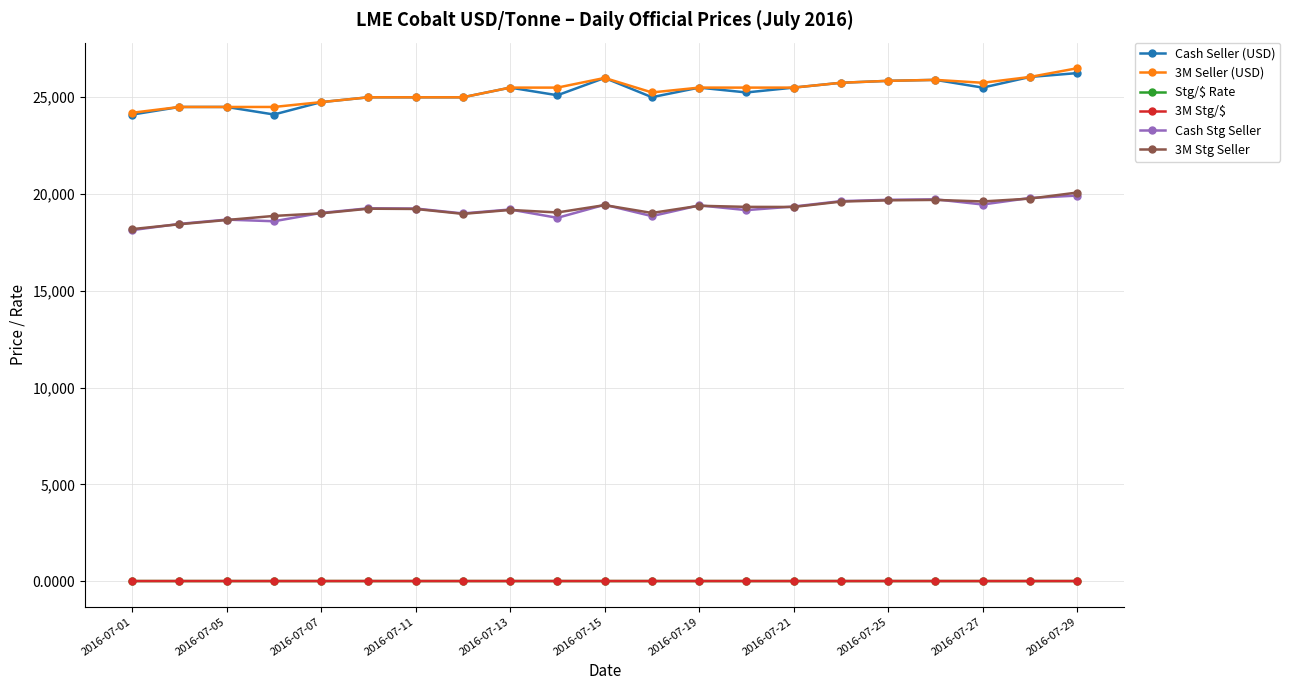

What is the sum of all Cash Stg Seller values?

402865.8